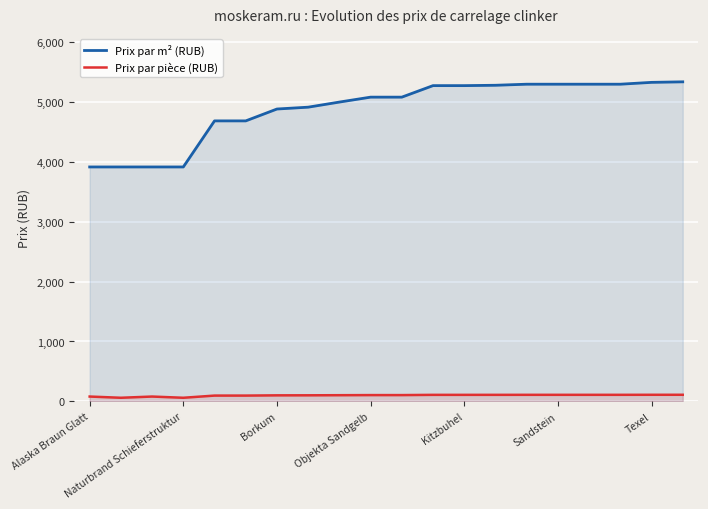

What is the average value of the Prix par m² (RUB) series?

4879.6